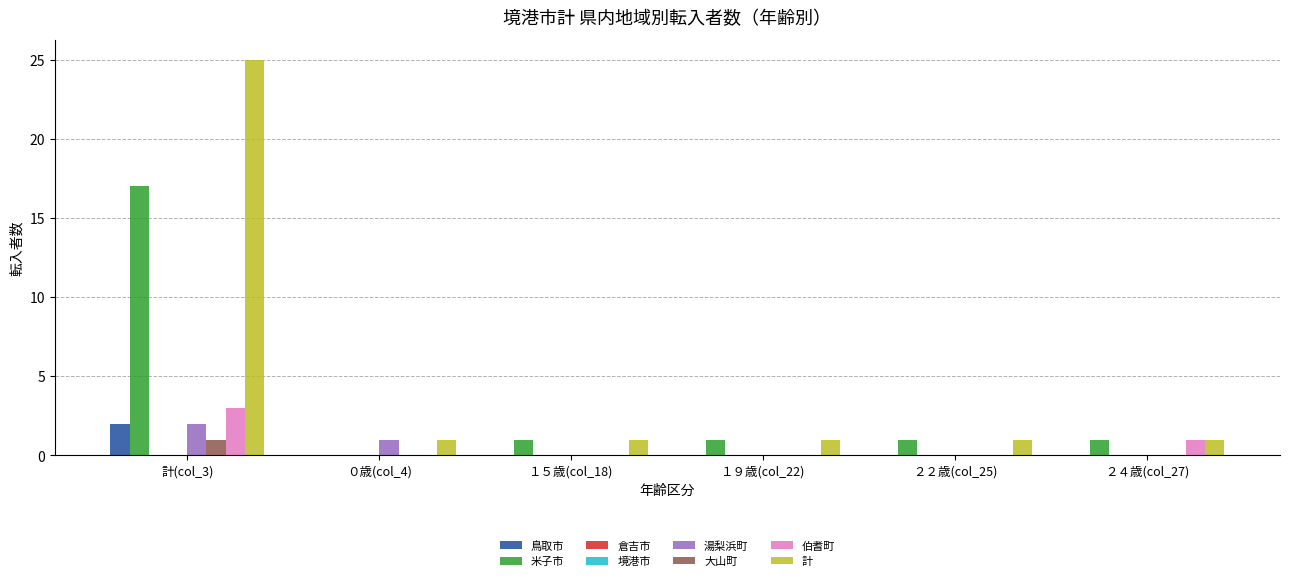

Which series has the largest total across all categories?

計